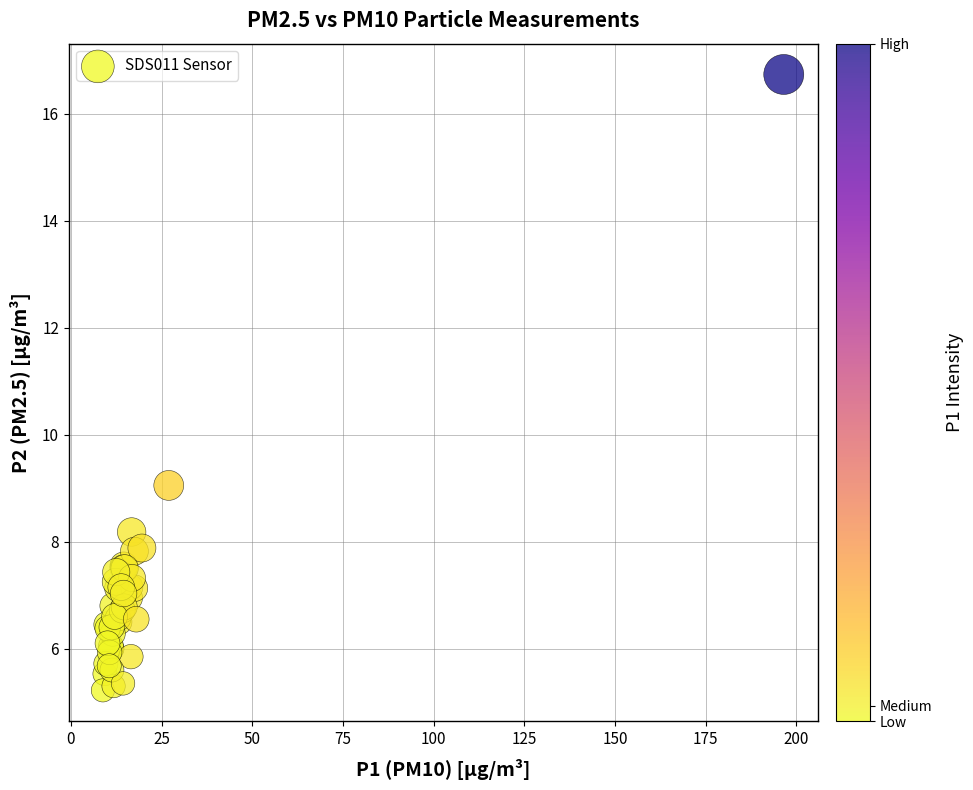

What Y value in the scatter plot is closest to 10?

9.1